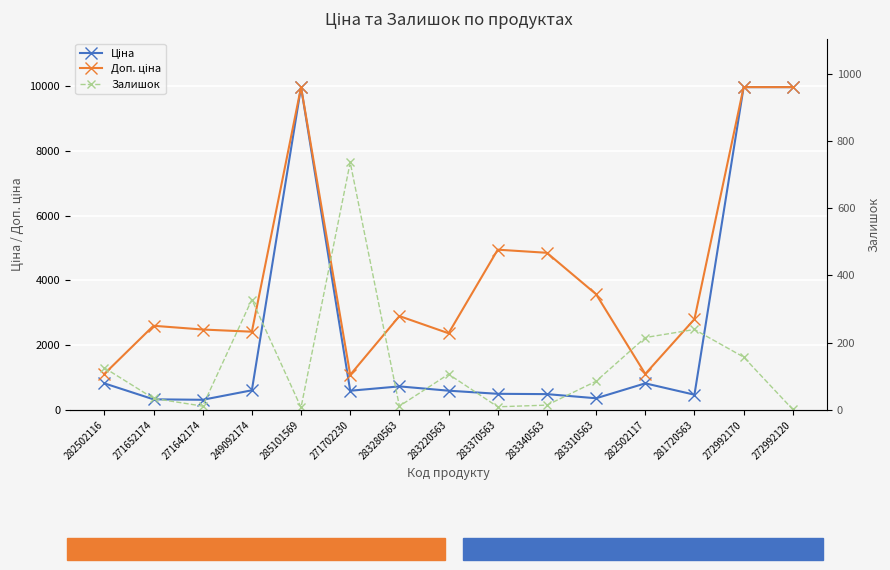

Reading right to left, what are all the values shown in this chart?

Ціна: 9975.0	9975.0	467.3	818.5	357.4	485.4	495.0	591.6	724.5	589.9	9975.0	603.7	310.3	324.8	818.5
Доп. ціна: 9975.0	9975.0	2803.6	1109.2	3573.9	4853.8	4950.4	2366.5	2897.8	1081.7	9975.0	2414.8	2482.4	2598.3	1109.2
Залишок: 1.0	157.0	239.0	215.0	85.0	14.0	9.0	106.0	11.0	736.0	7.0	328.0	11.0	34.0	125.0